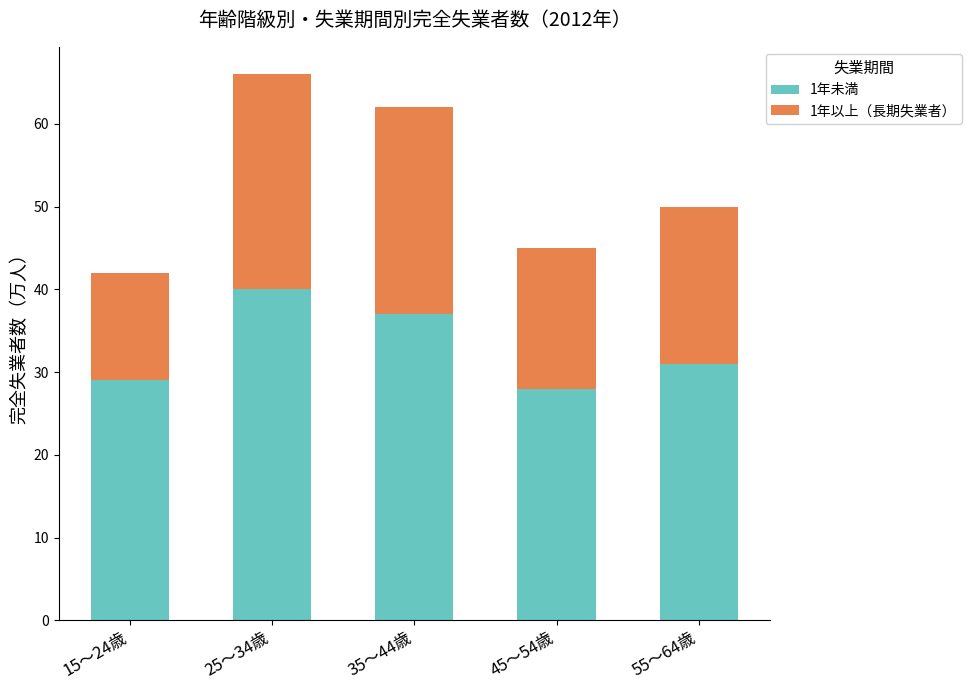

What is the difference between the maximum and minimum values in the 1年未満 series?

12